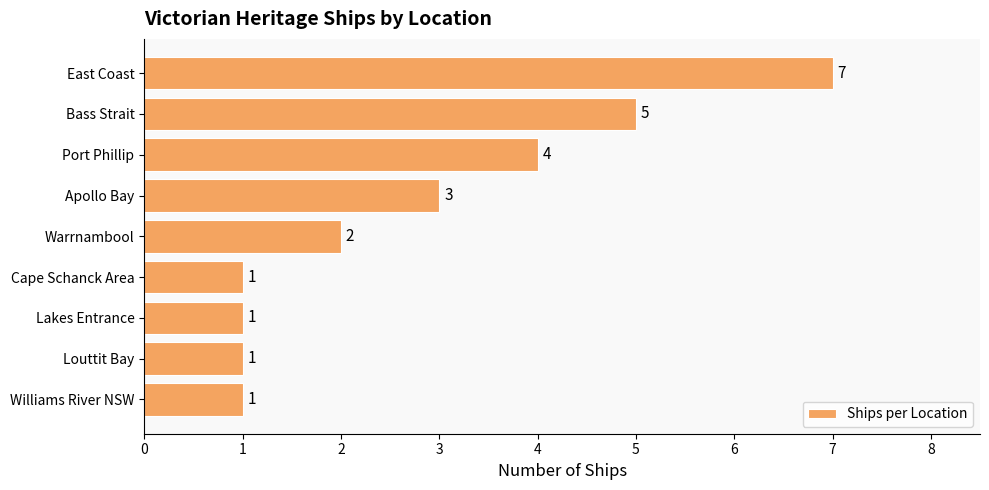

Is it true that the value at Warrnambool is 2?

True